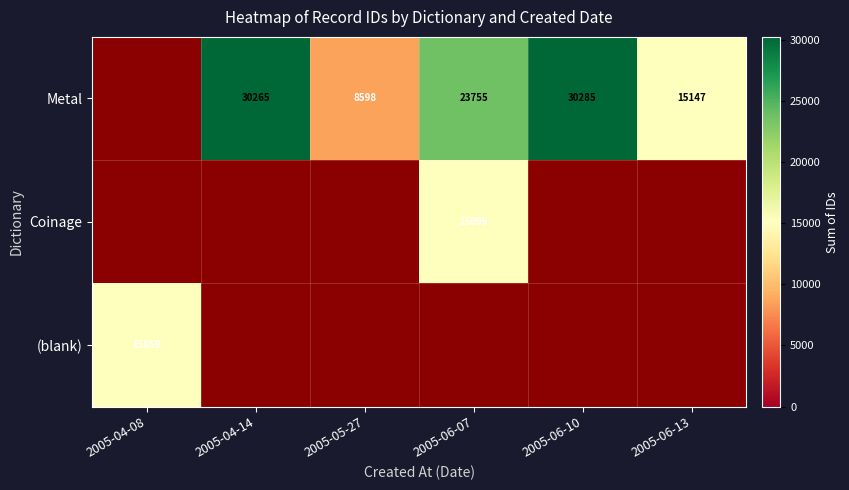

True or false: Metal has a value of 42739 at 2005-04-14.

False